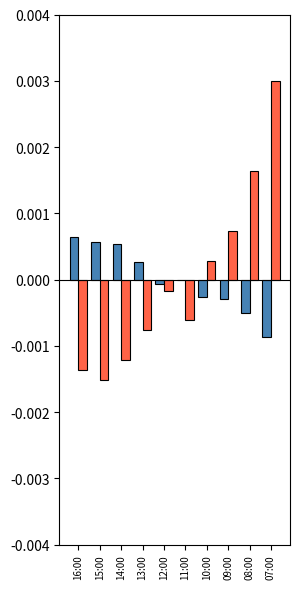

Which label corresponds to the largest value in the chart?

07:00